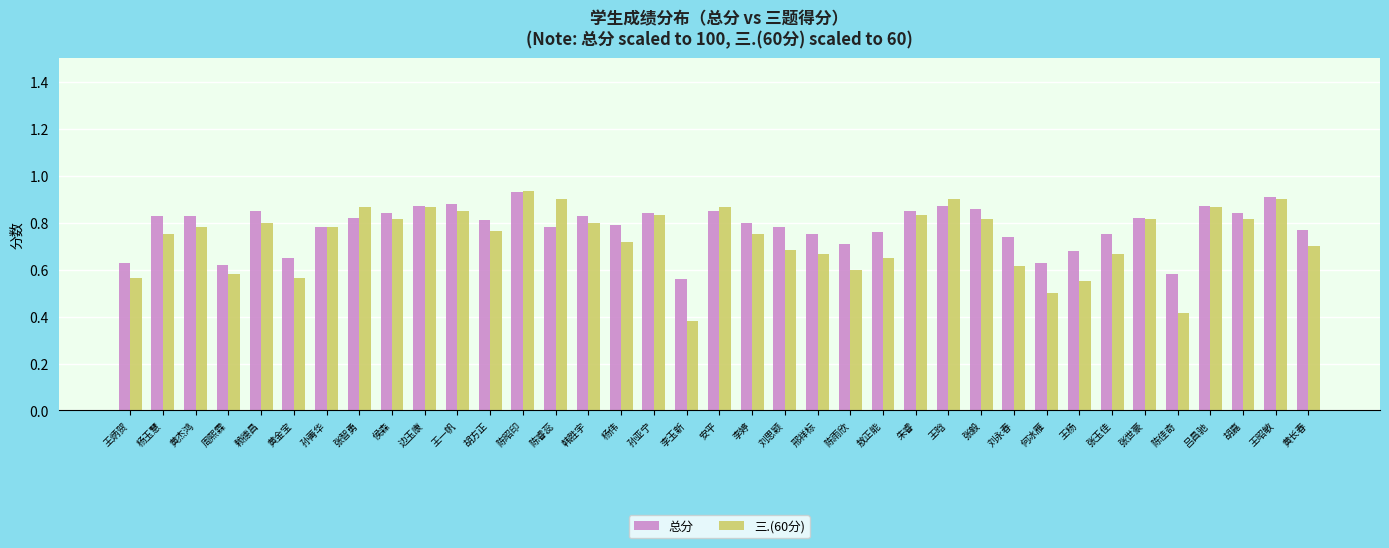

Which series changed the most between 王杨 and 胡嘉?

三.(60分)